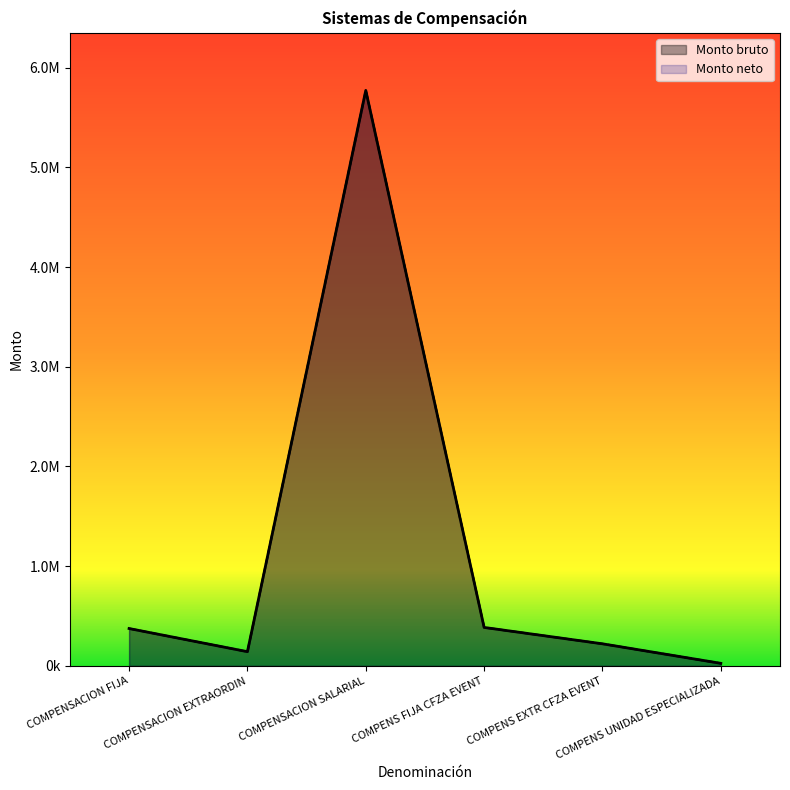

True or false: Monto bruto and Monto neto cross at least once.

False